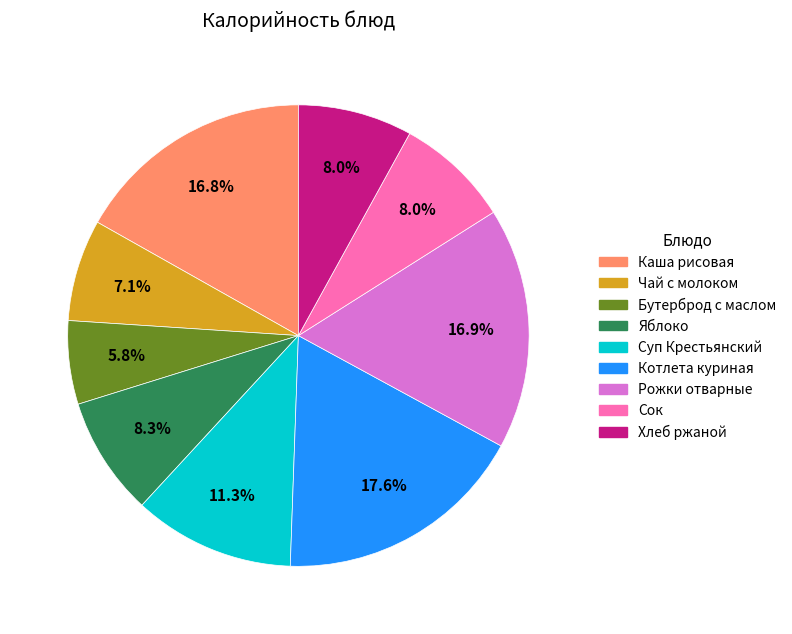

Which slice is the largest?

Котлета куриная